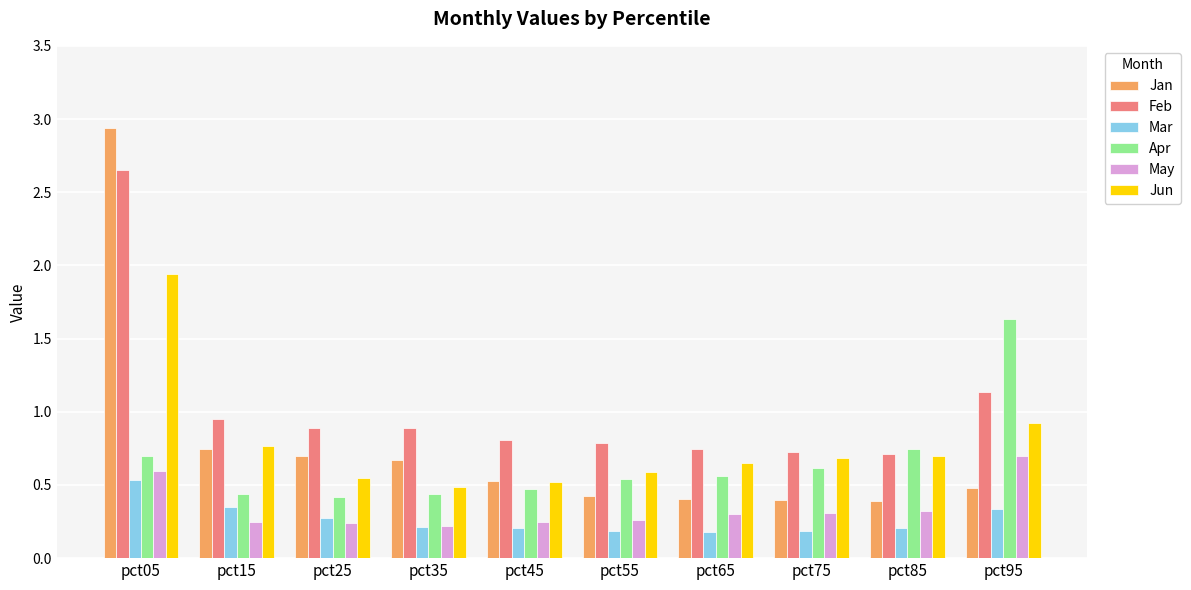

What is the value of the Feb bar at the 5th from the left?

0.8